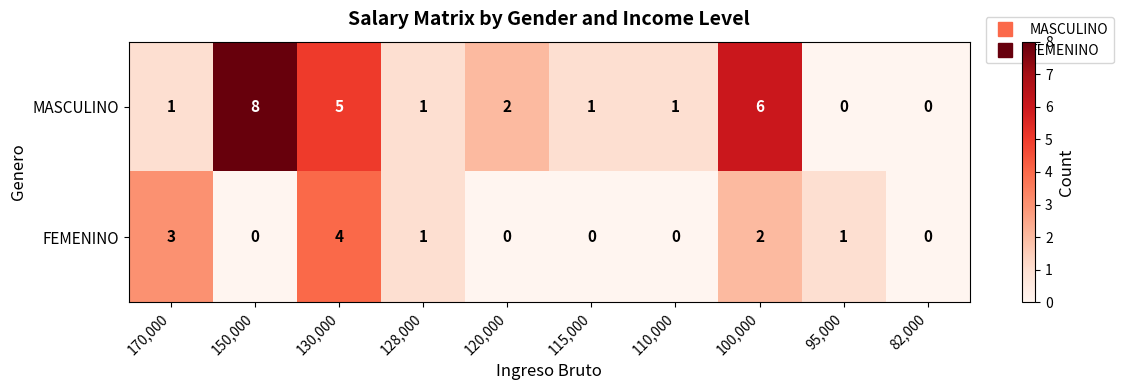

Which series changed the most between 120,000 and 82,000?

MASCULINO